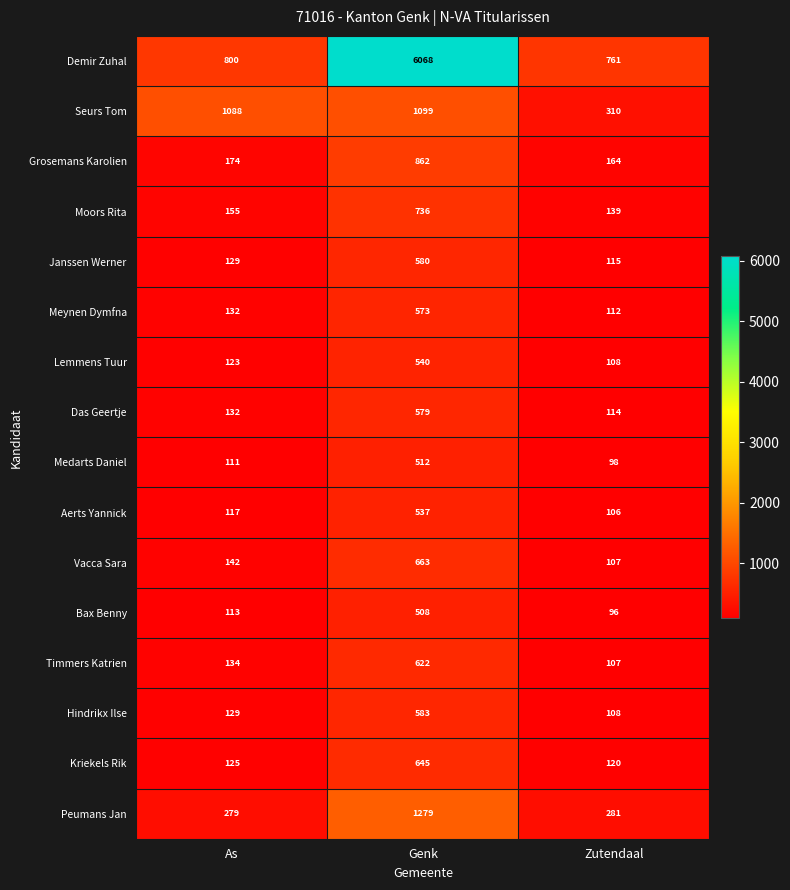

Which label corresponds to the smallest value in the chart?

Zutendaal